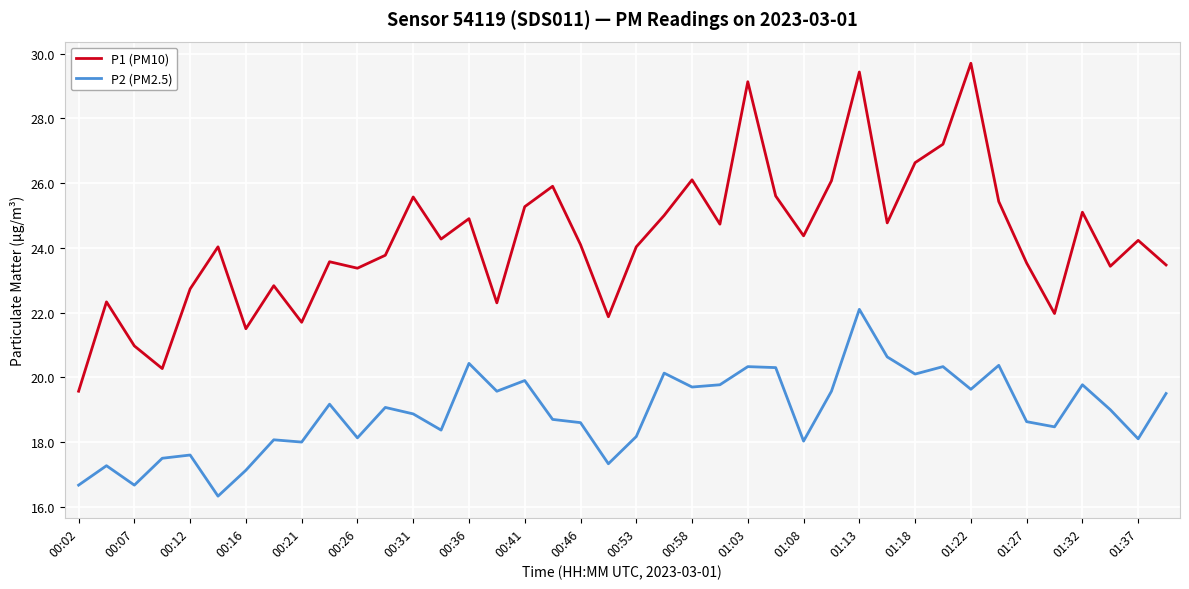

List the series in order of their overall mean, highest first.

P1 (PM10), P2 (PM2.5)